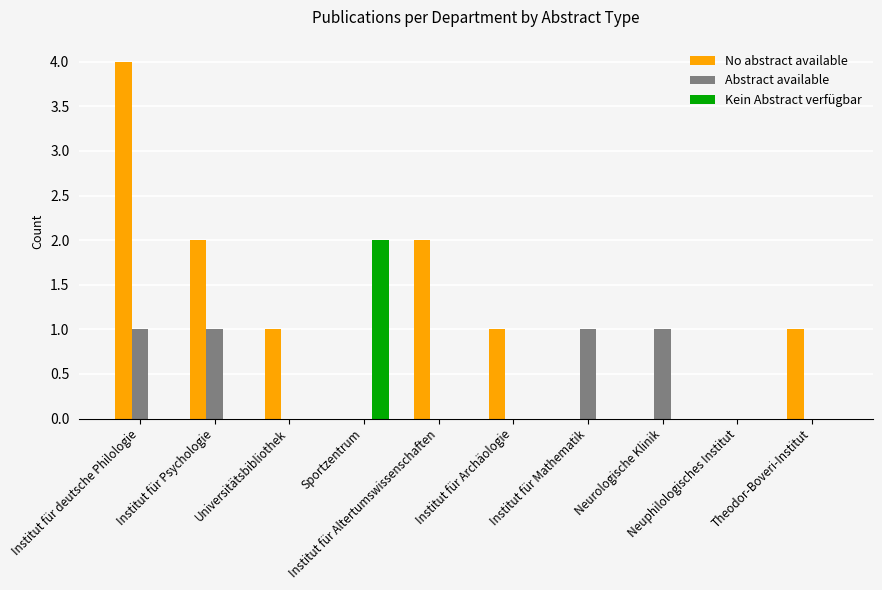

Which series has the largest total across all categories?

No abstract available